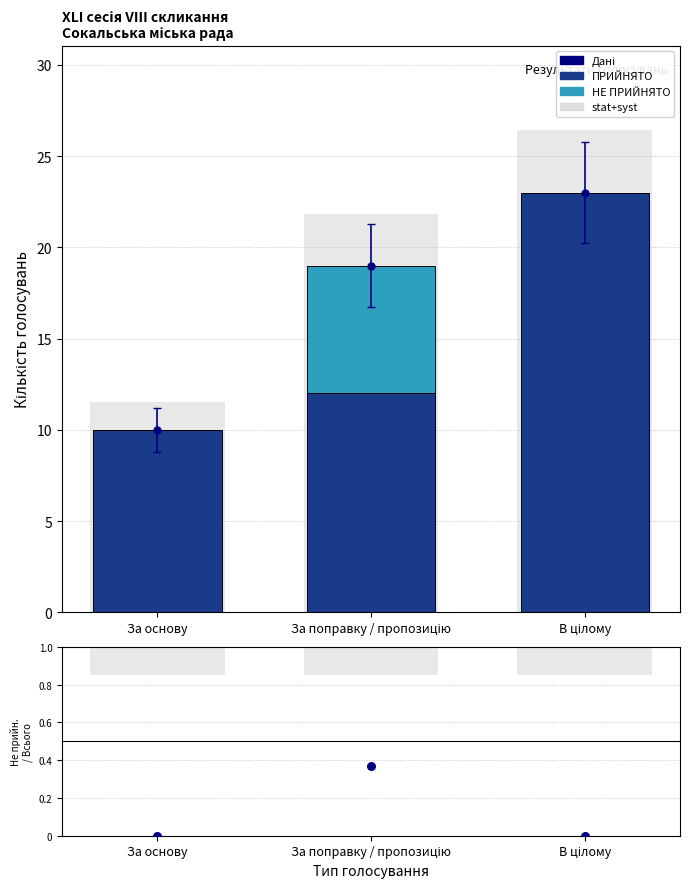

At how many categories does at least one series exceed 15?

1